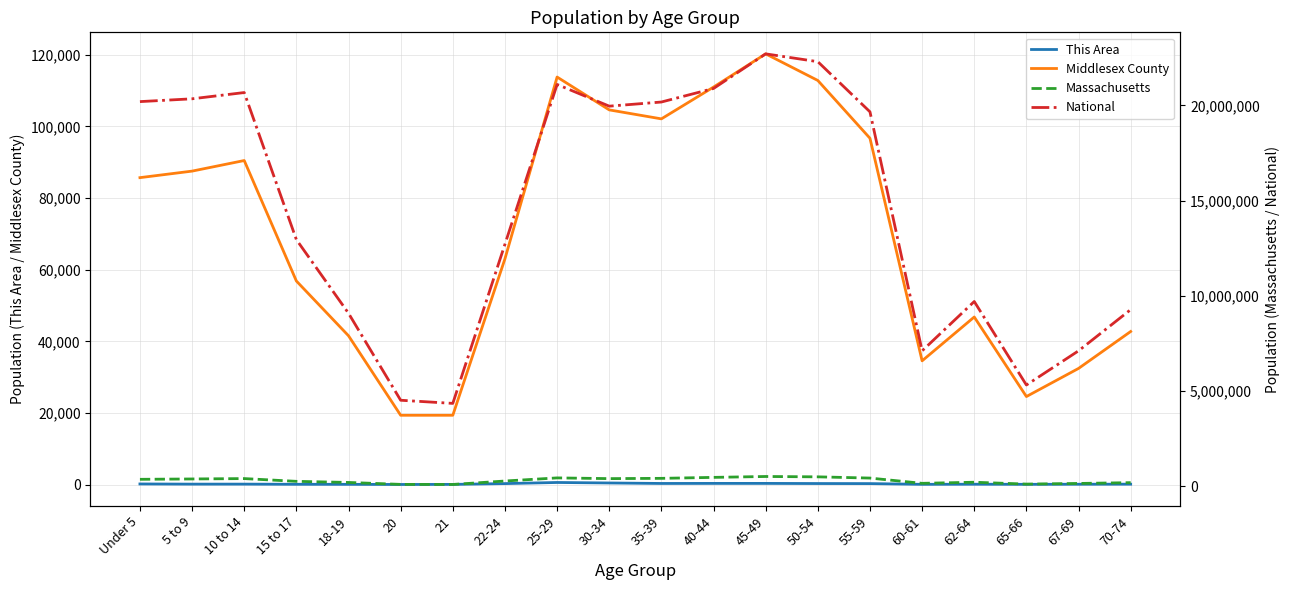

What is the maximum value for National?

22708591